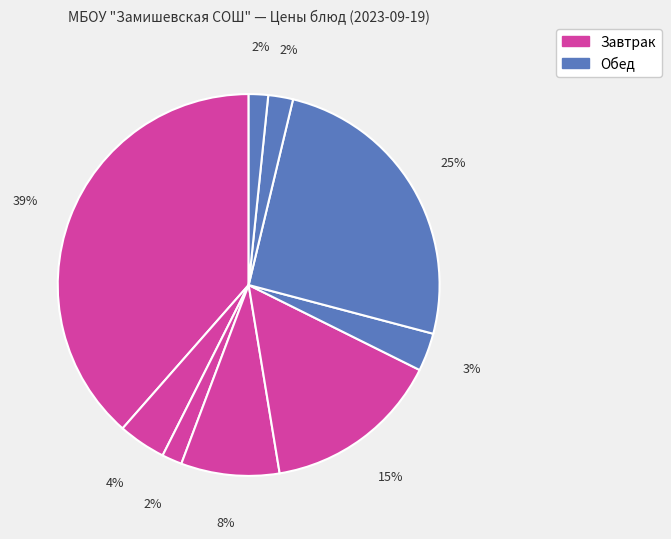

How many slices are in this pie chart?

9